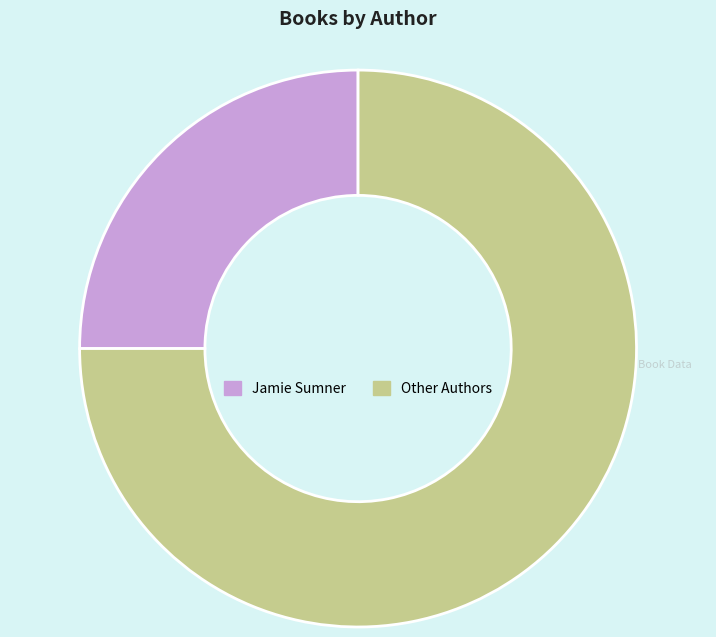

True or false: Jamie Sumner accounts for 25% of the total.

True